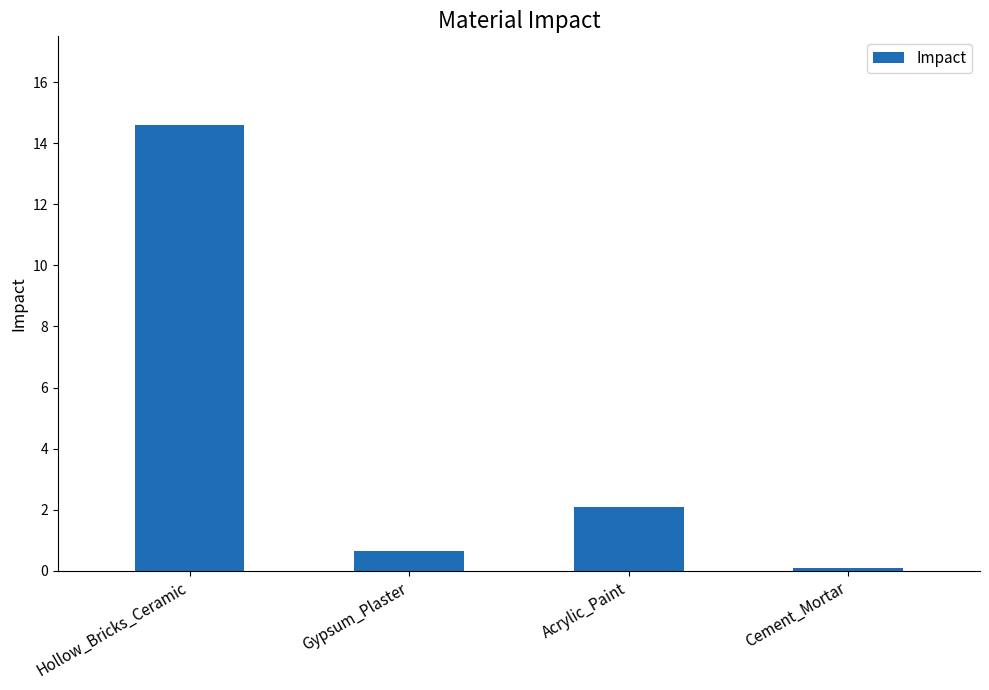

Rank the categories by value from highest to lowest.

Hollow_Bricks_Ceramic, Acrylic_Paint, Gypsum_Plaster, Cement_Mortar